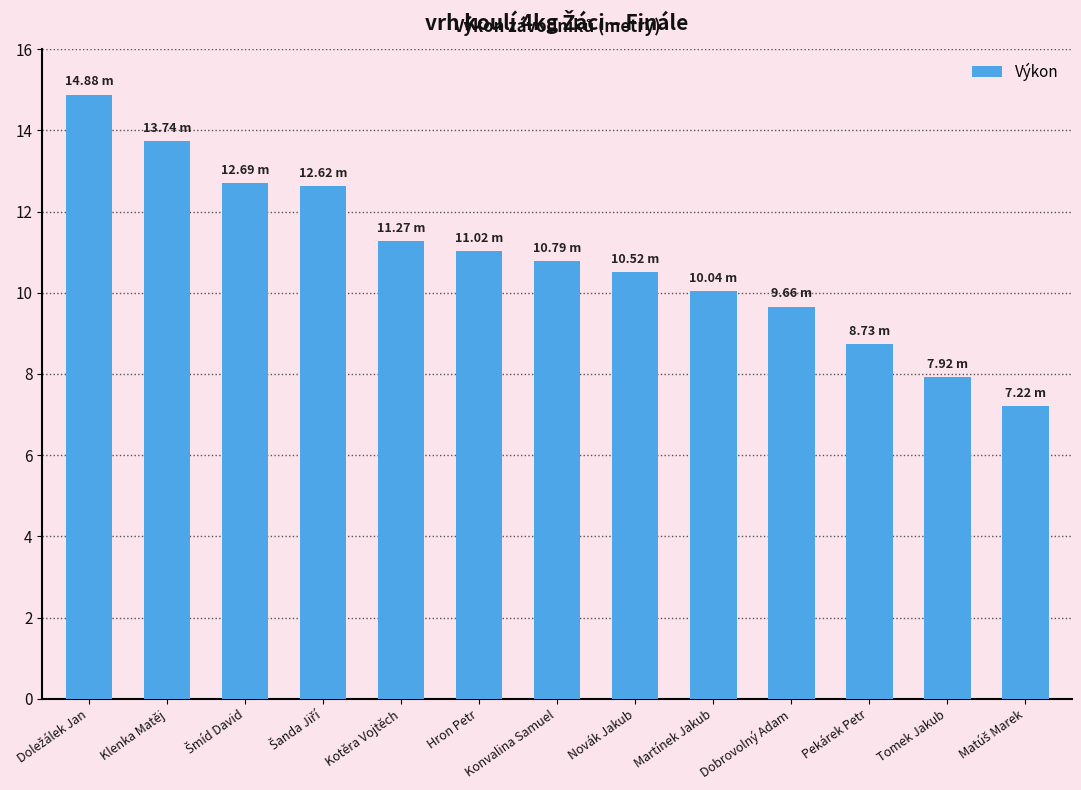

What is the label of the 2nd bar from the right?

Tomek Jakub